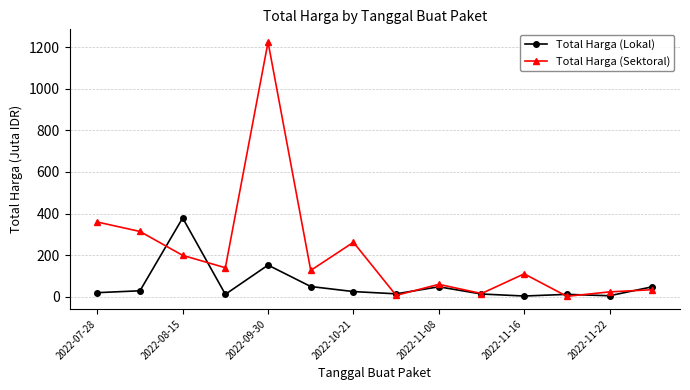

In Total Harga (Sektoral), how many points are lower than both neighbors (excluding endpoints)?

5